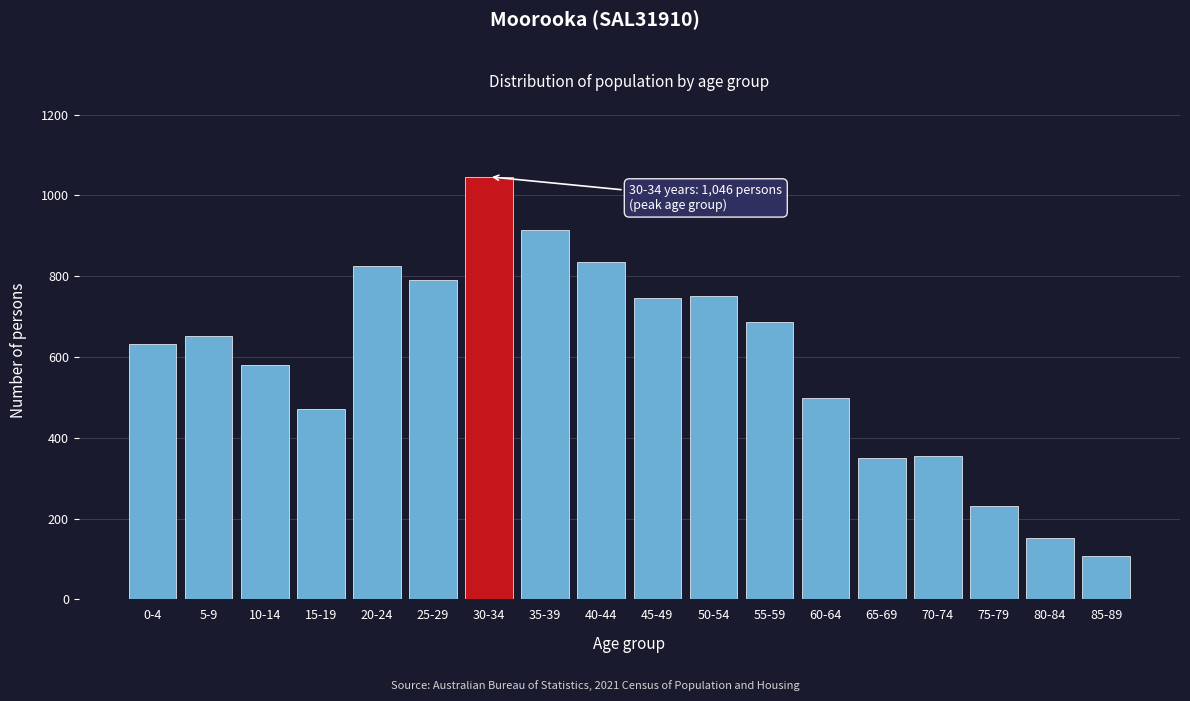

Approximately how many times larger is the value at 0-4 compared to 40-44?

0.8